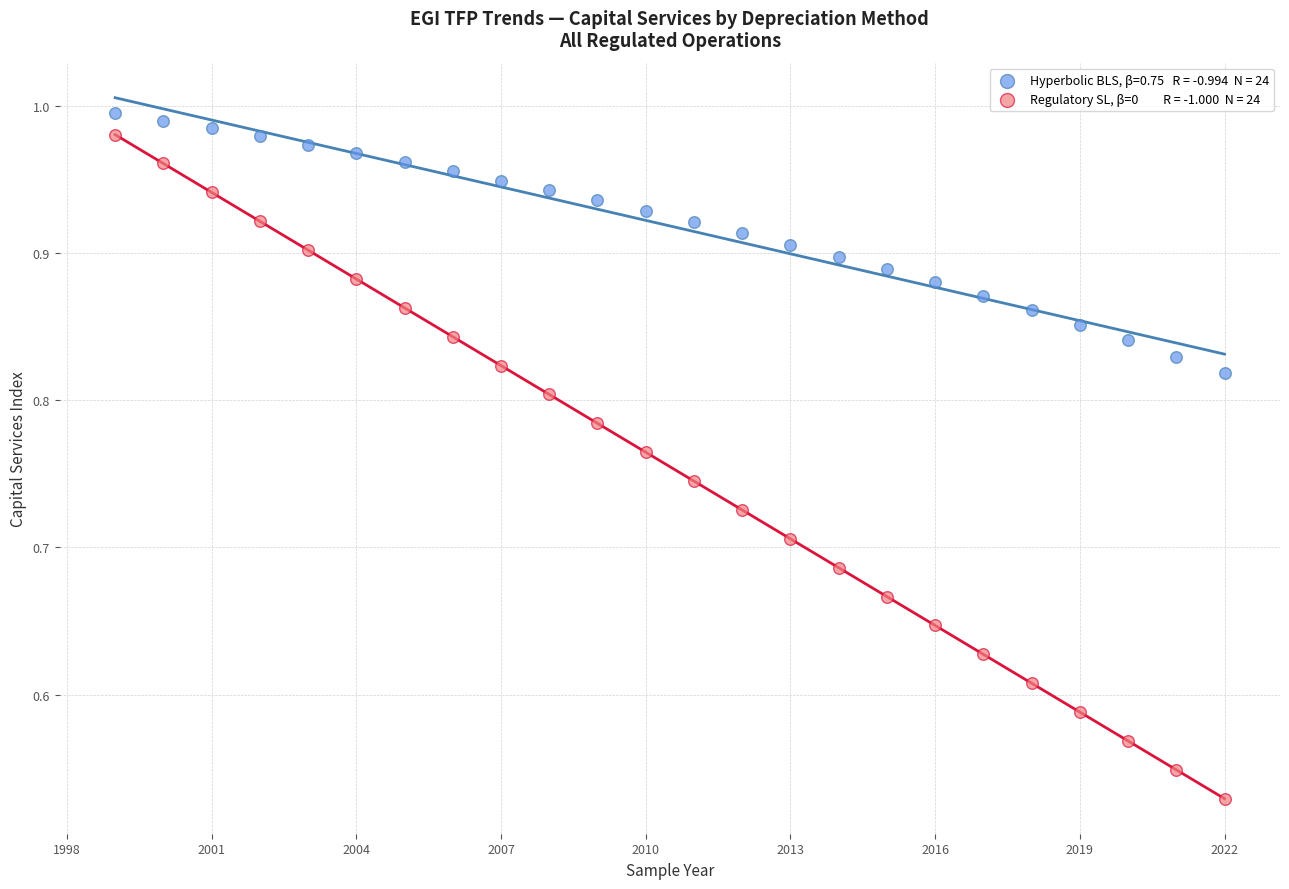

How many data points are displayed?

48